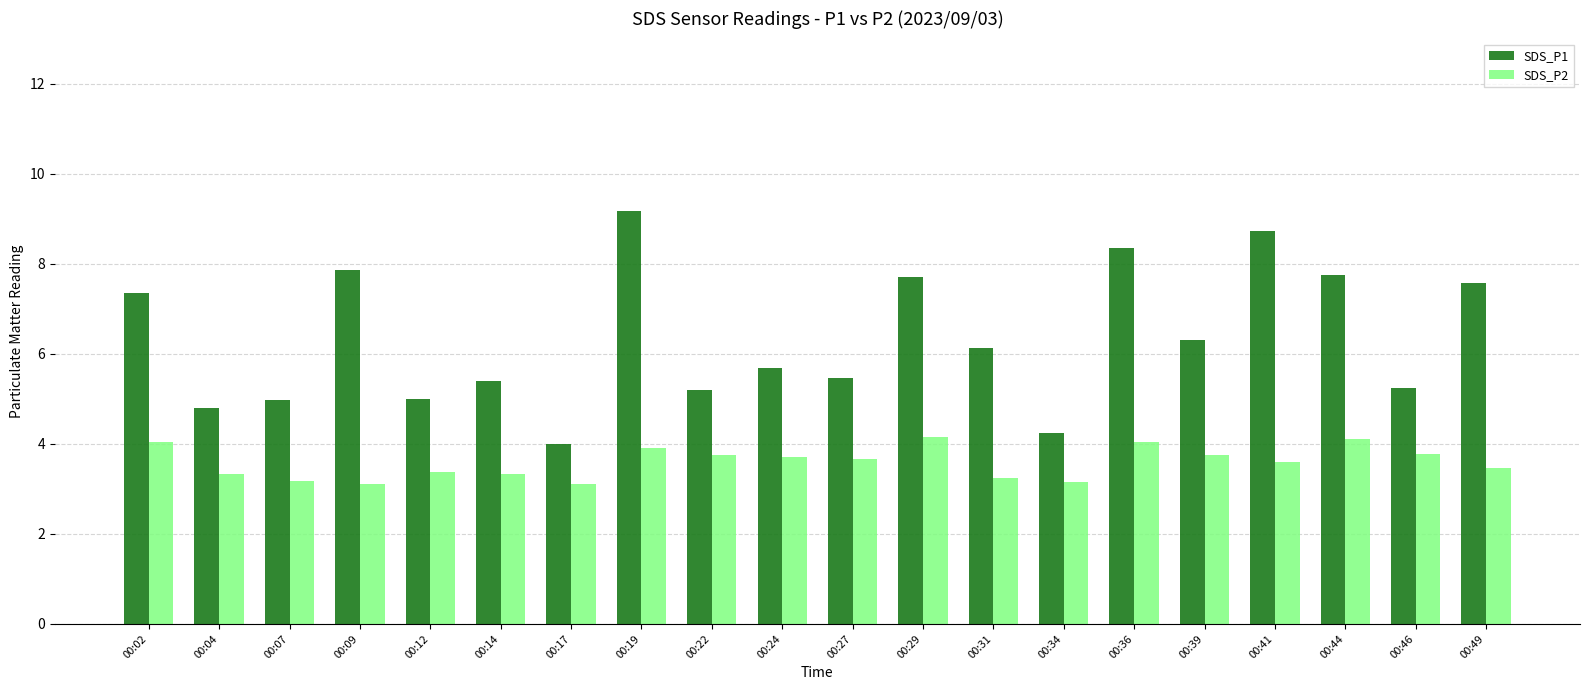

How many distinct data groups are displayed?

2